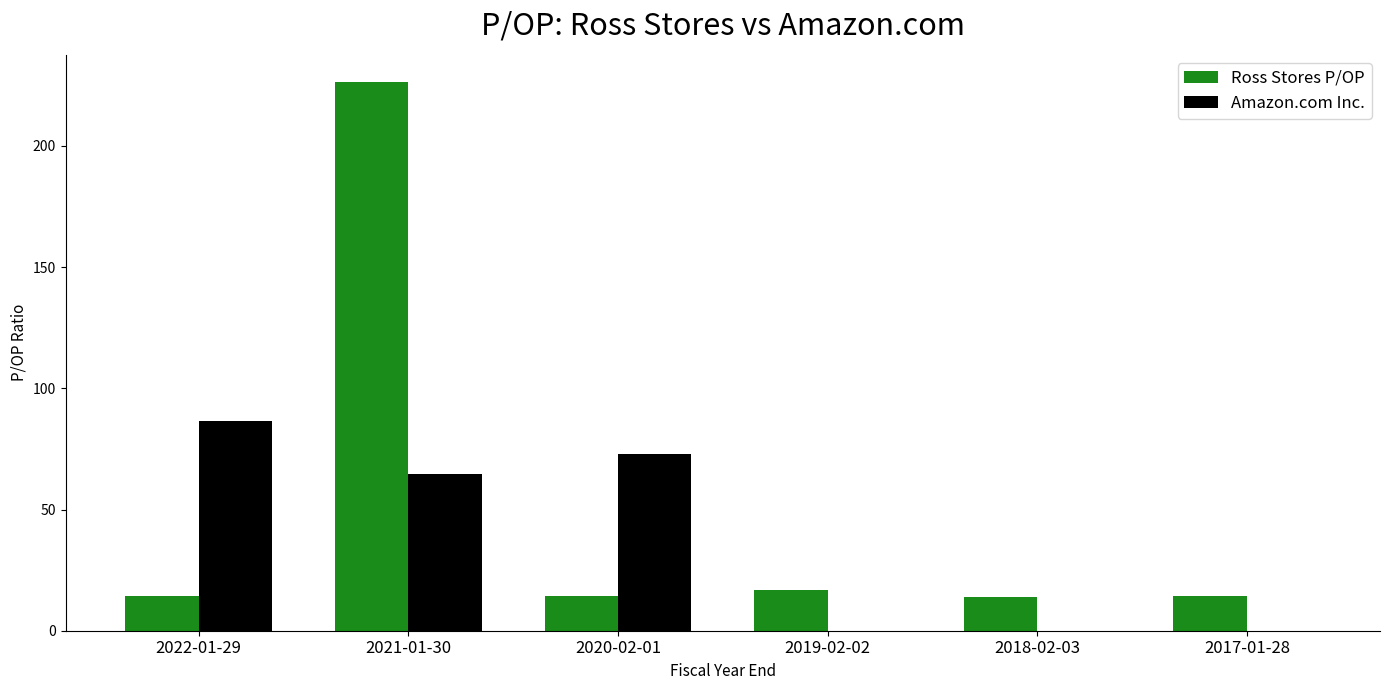

Which series changed the most between 2020-02-01 and 2018-02-03?

Amazon.com Inc.